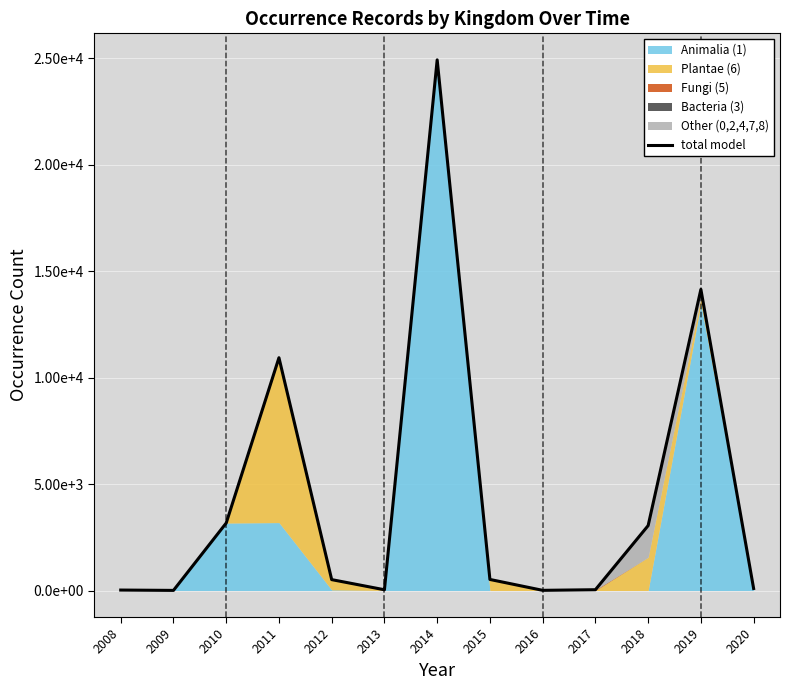

Is it true that the value at 2015 is 186?

False